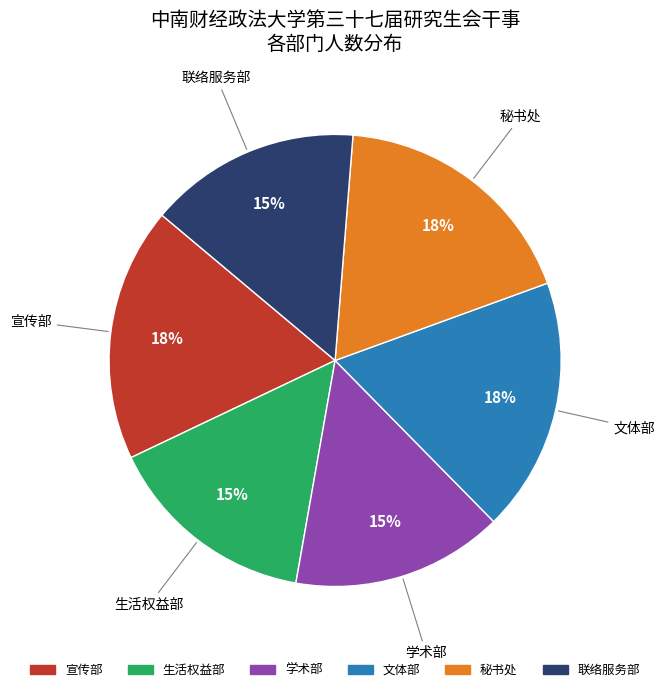

To the nearest percent, what is the average slice percentage?

17%